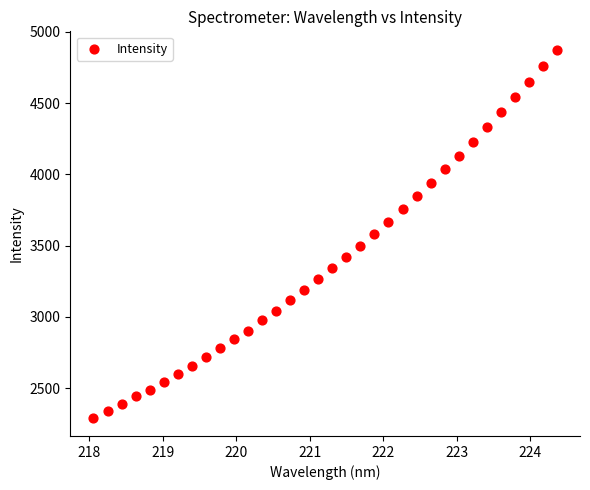

What is the range of X values (max minus min)?

6.3